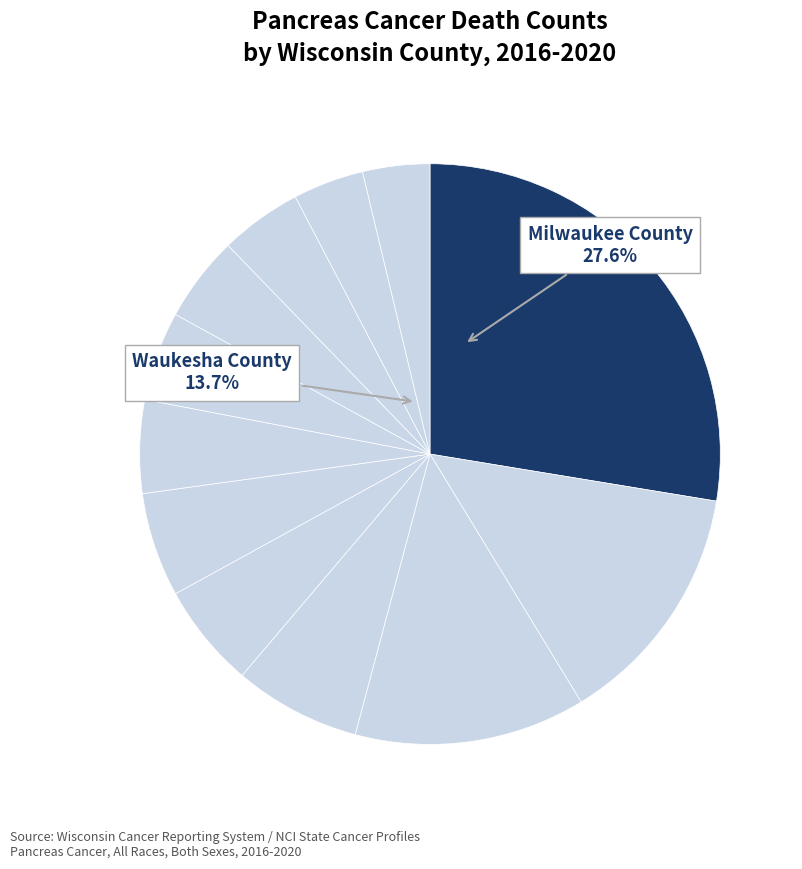

Rank the categories by value from highest to lowest.

Milwaukee County, Waukesha County, Dane County, Brown County, Outagamie County, Racine County, Rock County, Winnebago County, Kenosha County, Washington County, Marathon County, Walworth County